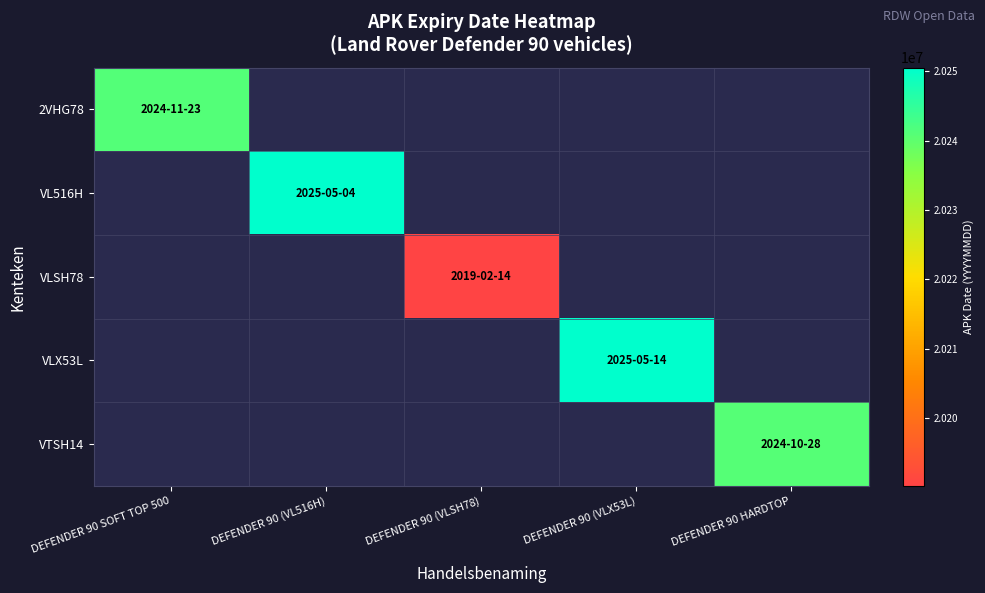

Count the number of categories in the chart.

5